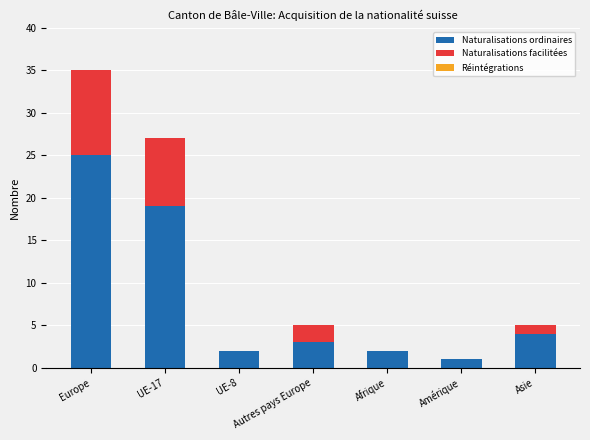

At which label does Naturalisations ordinaires reach its peak?

Europe